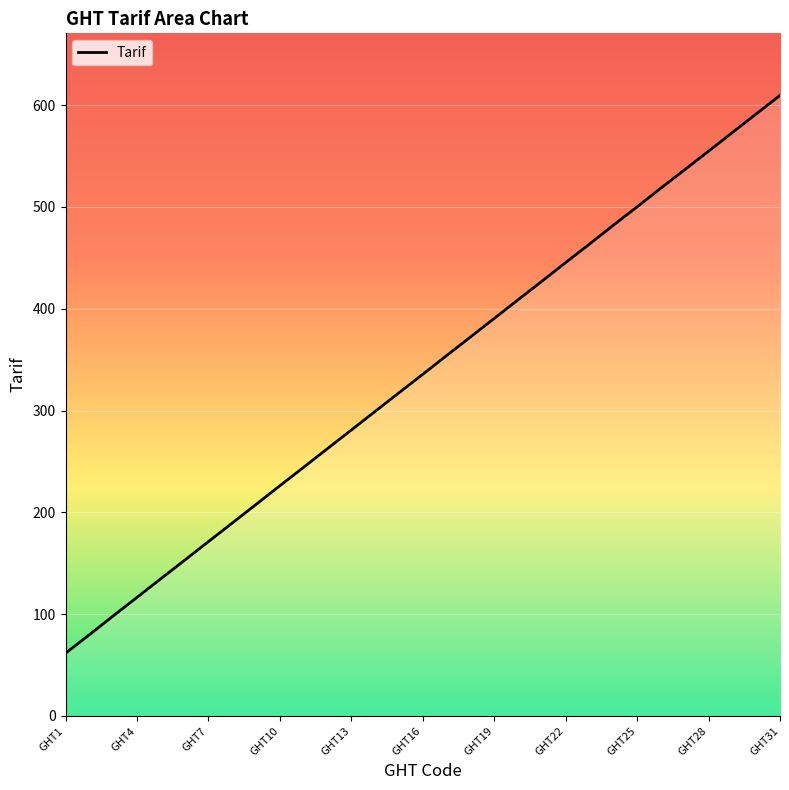

What is the difference between the maximum and minimum values?

548.0